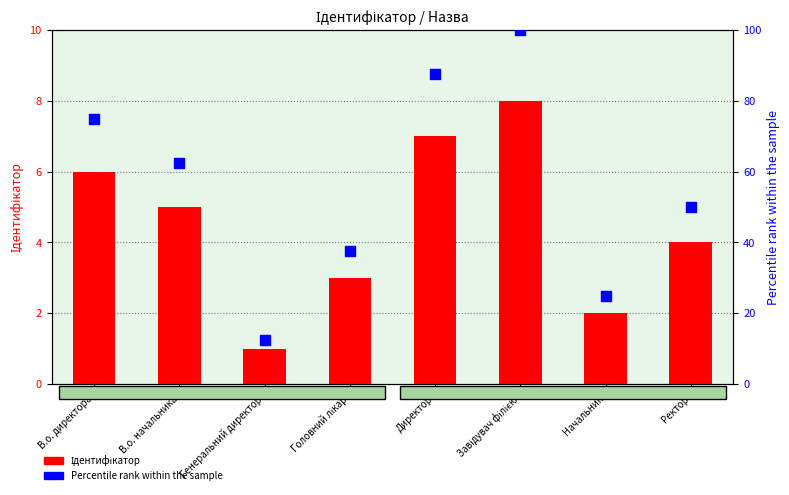

At how many categories does at least one series exceed 95?

1